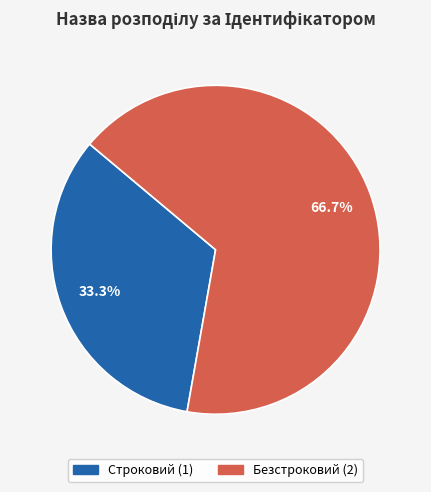

Which category has the smallest portion of the pie?

Строковий